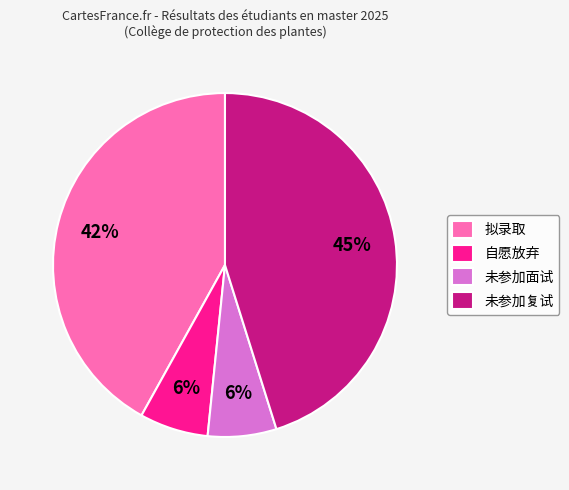

How many slices are in this pie chart?

4